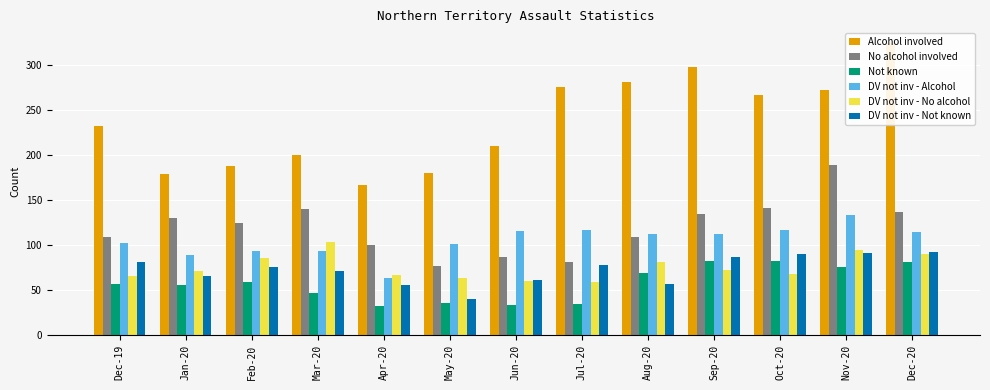

Is it true that Not known equals 34 at Jul-20?

True